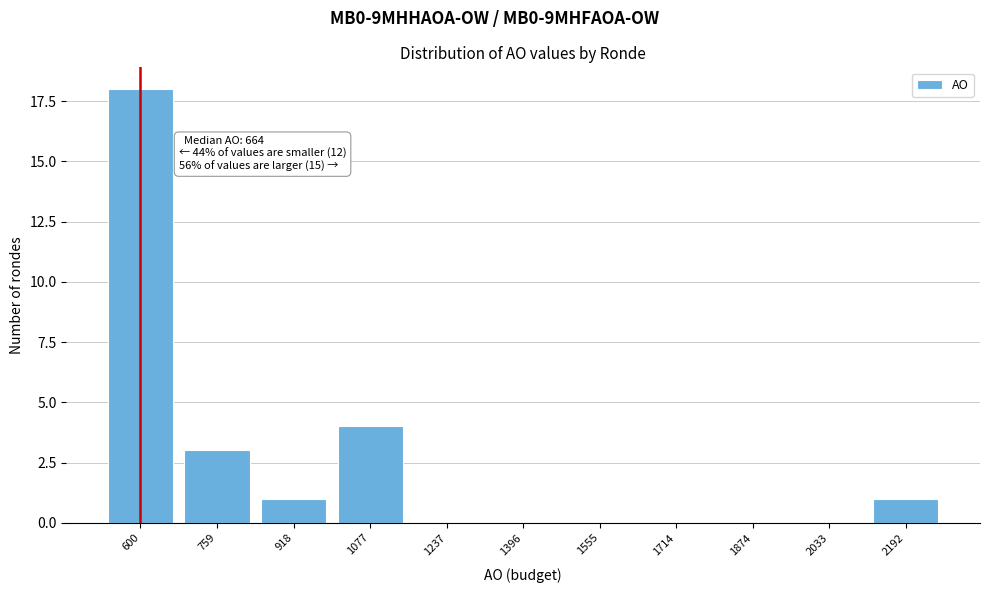

Reading left to right, what are all the values shown in this chart?

600=18	759=3	918=1	1077=4	1237=0	1396=0	1555=0	1714=0	1874=0	2033=0	2192=1